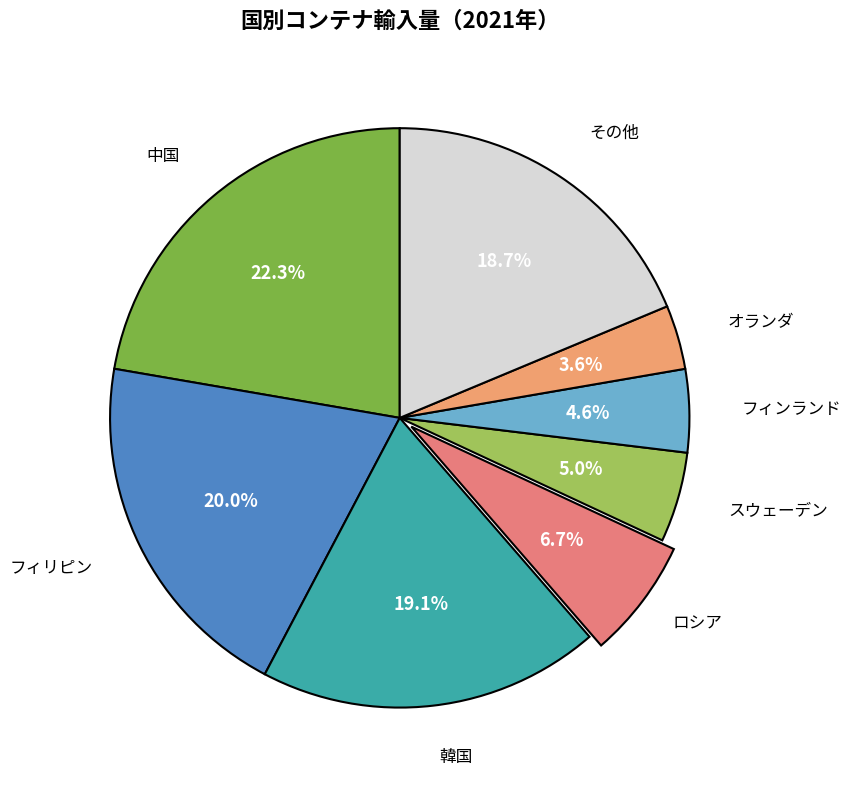

How many segments does this pie chart have?

8